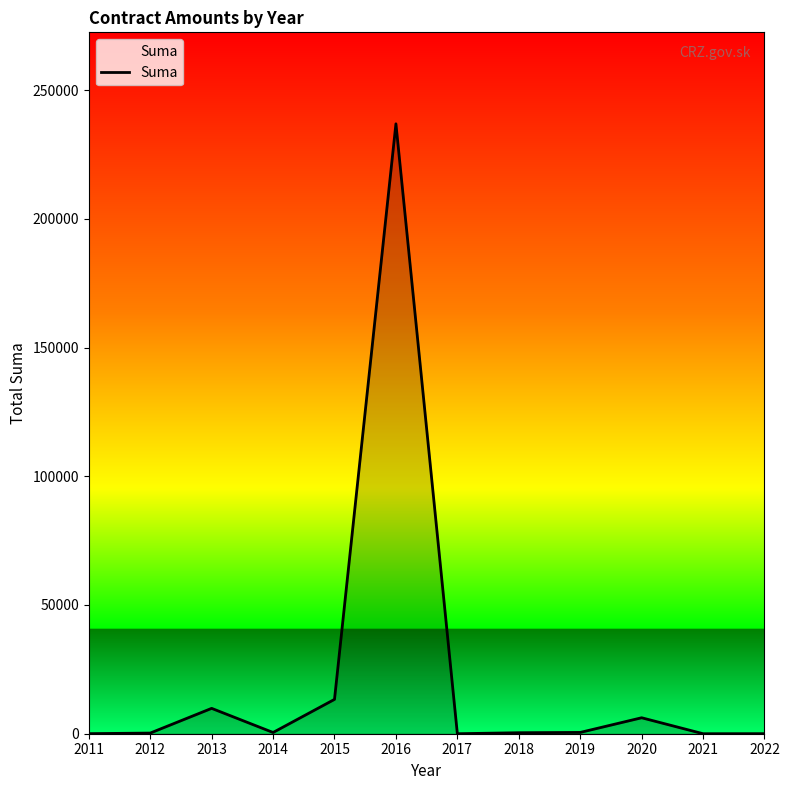

True or false: the data has more than 2 interior local peaks.

True